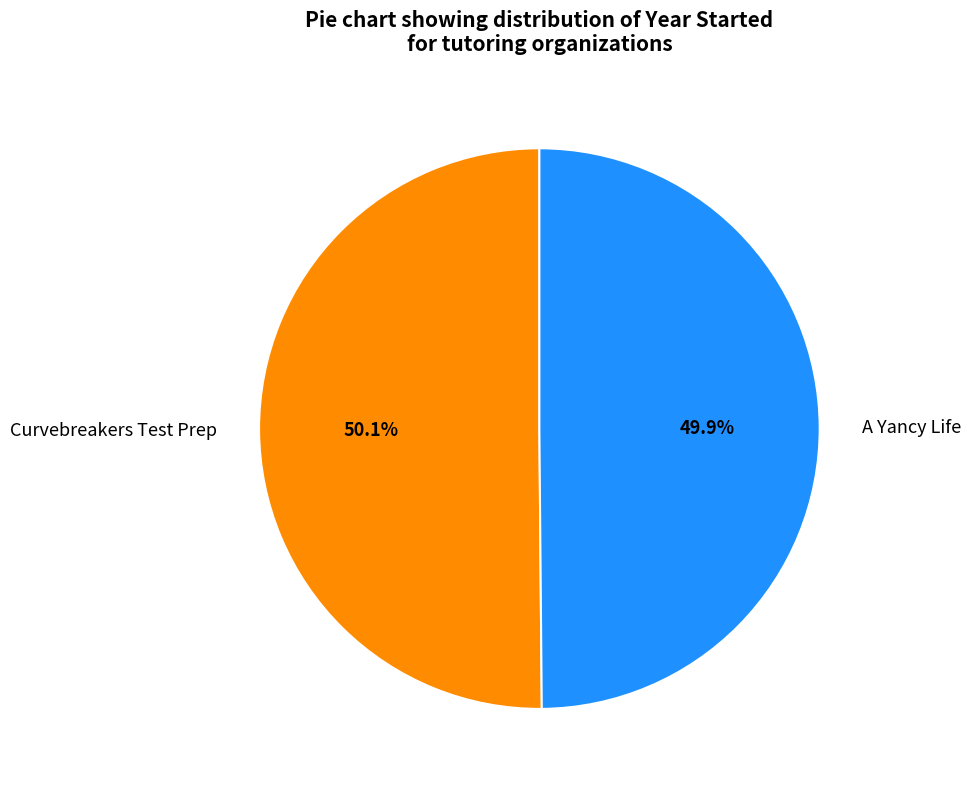

Is the sum of Curvebreakers Test Prep and A Yancy Life greater than half?

Yes